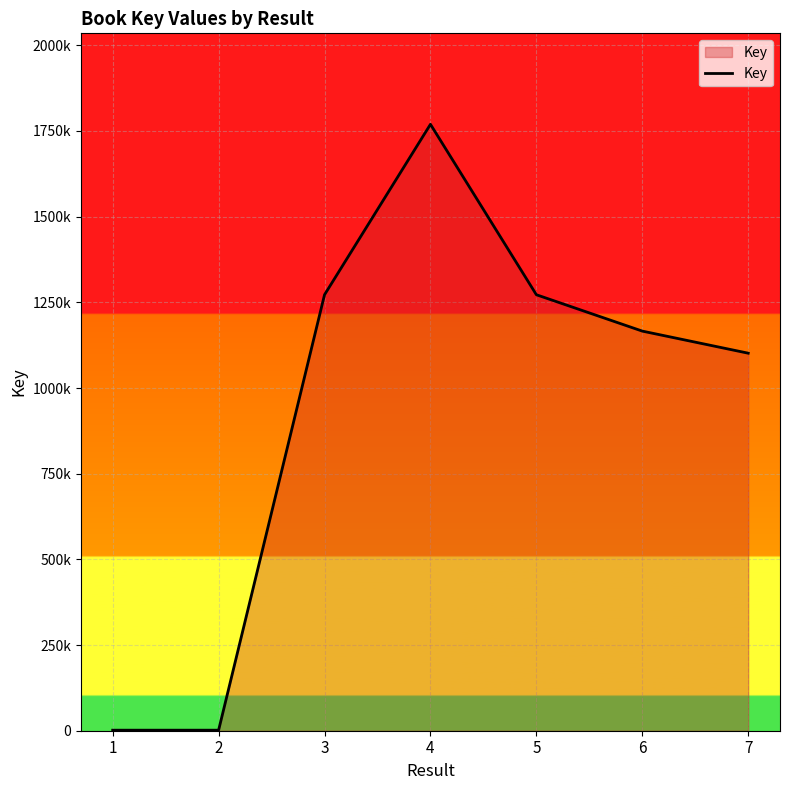

True or false: the data shows 2517 at 1.

False